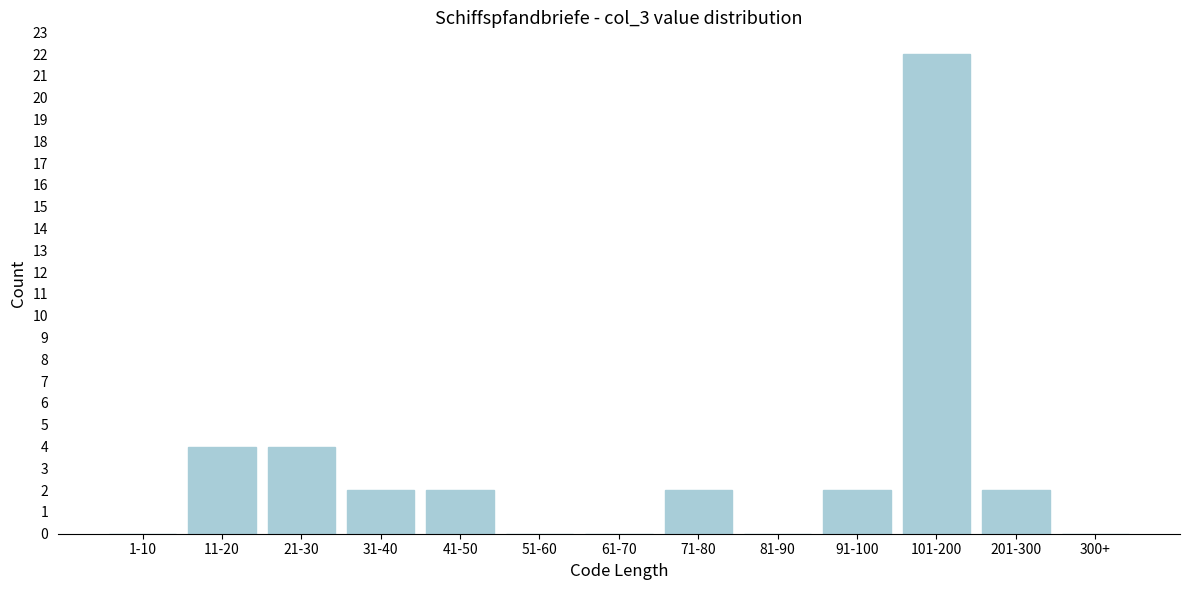

Reading left to right, list all the values displayed in this chart.

1-10=0	11-20=4	21-30=4	31-40=2	41-50=2	51-60=0	61-70=0	71-80=2	81-90=0	91-100=2	101-200=22	201-300=2	300+=0